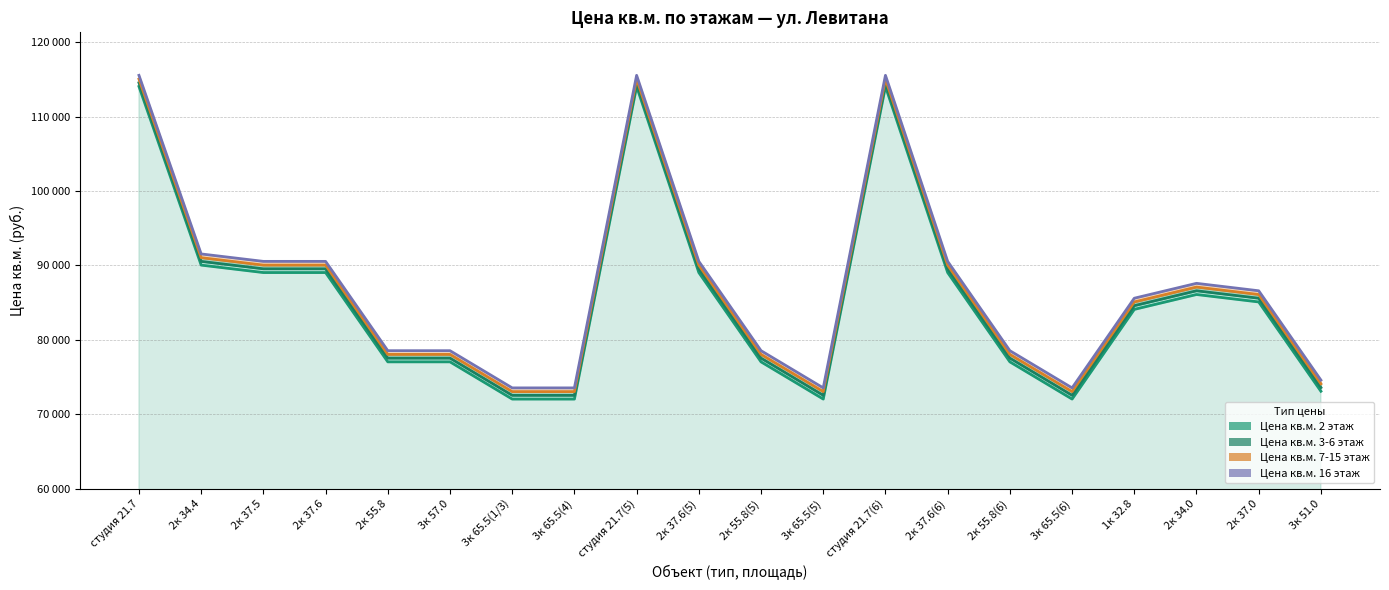

What is the value of the 7th point from the left?

73550